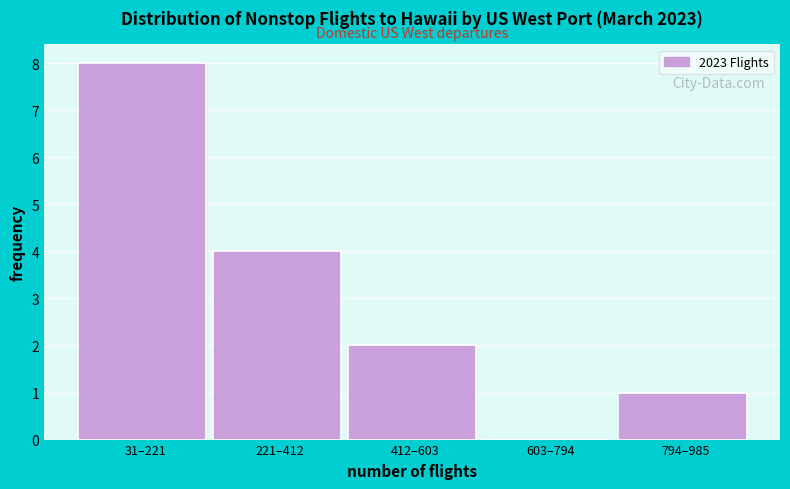

Reading right to left, extract all data points from this chart.

794–985=1	603–794=0	412–603=2	221–412=4	31–221=8